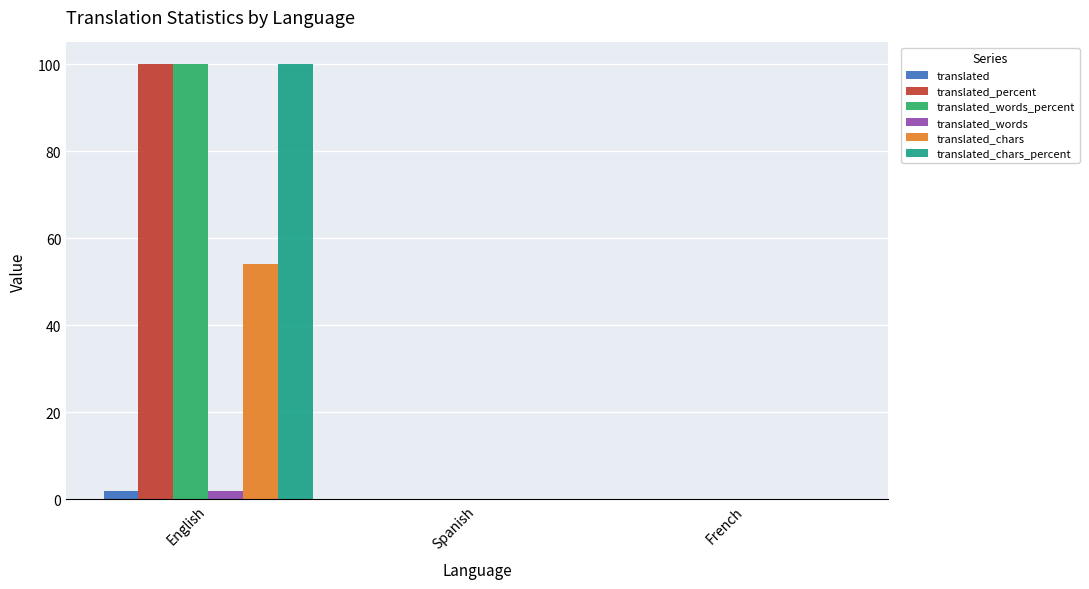

The value of translated_words_percent at Spanish is 0. True or false?

True